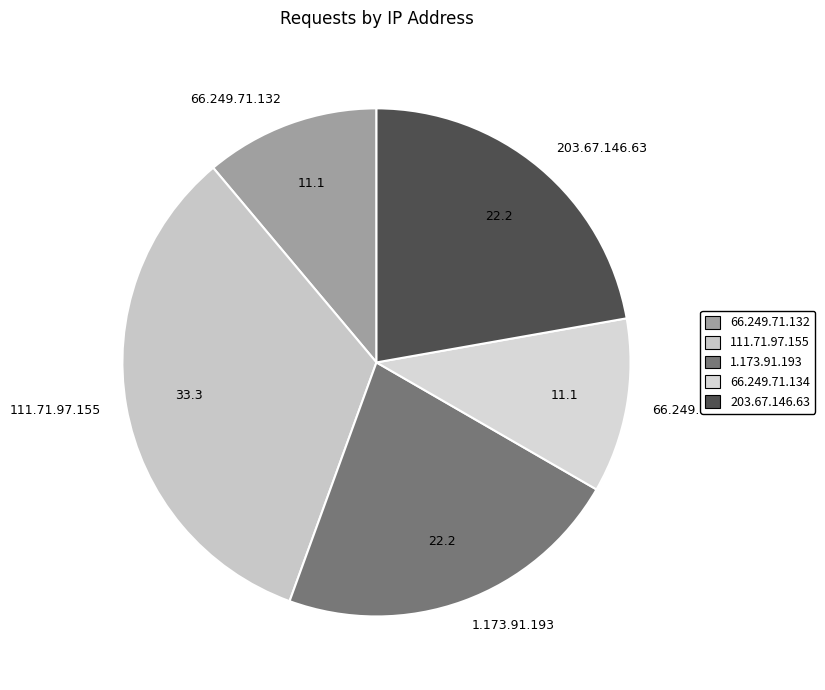

True or false: 111.71.97.155 accounts for 33% of the total.

True